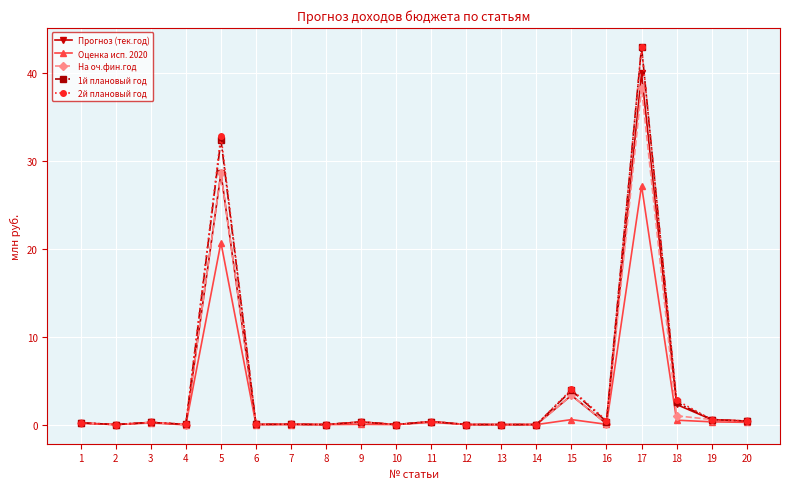

At which category is the sum across all series the highest?

17